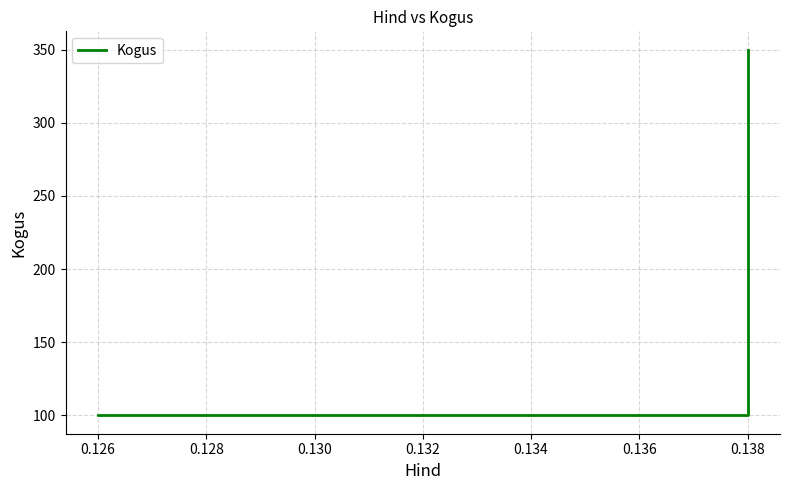

What is the average value?

183